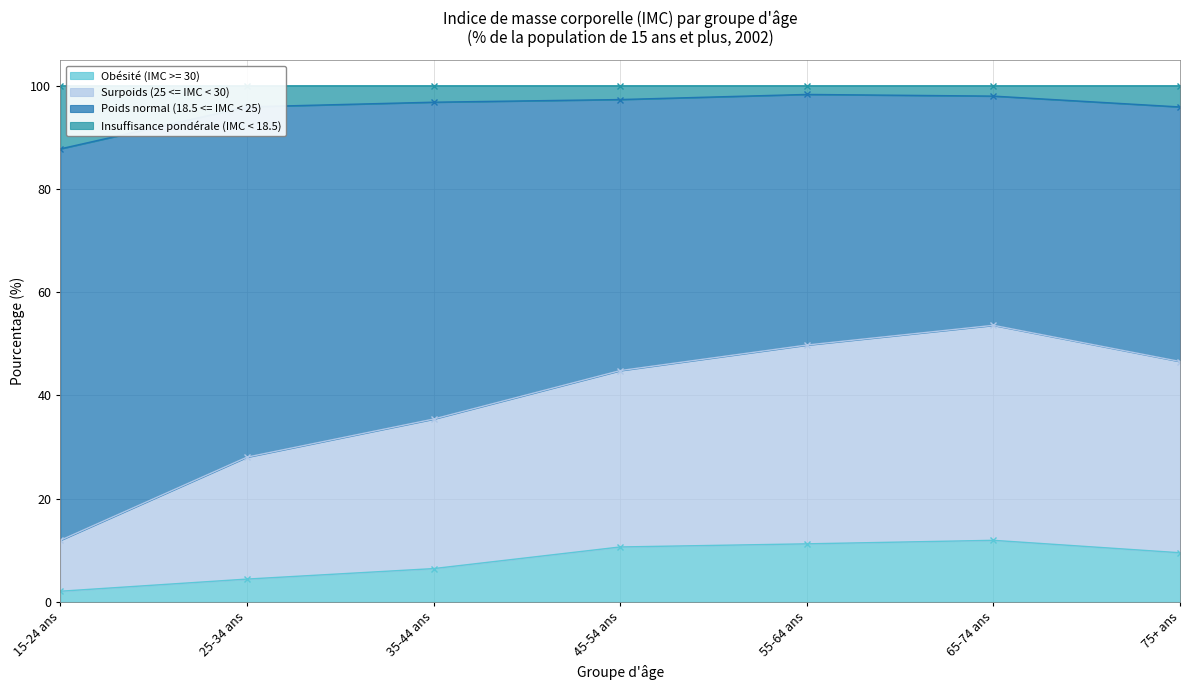

Is it true that Obésité (IMC >= 30) equals 4.4 at 25-34 ans?

True